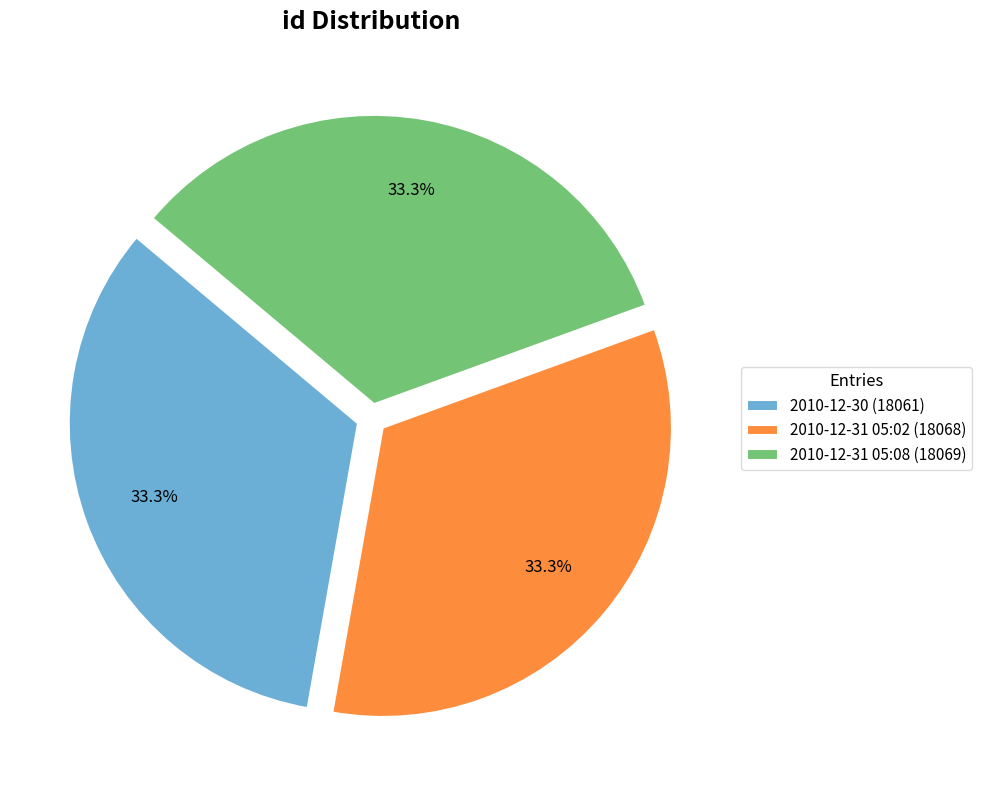

Approximately how many times larger is the value at 2010-12-31 05:08 (18069) compared to 2010-12-31 05:02 (18068)?

1.0